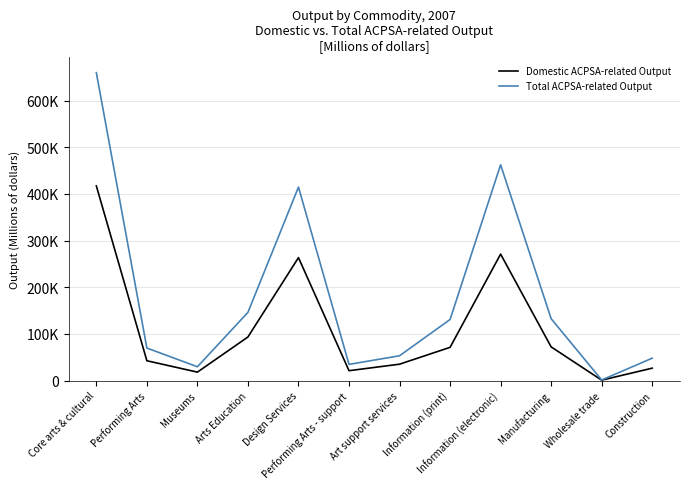

The value of Total ACPSA-related Output at Performing Arts is 69612. True or false?

True